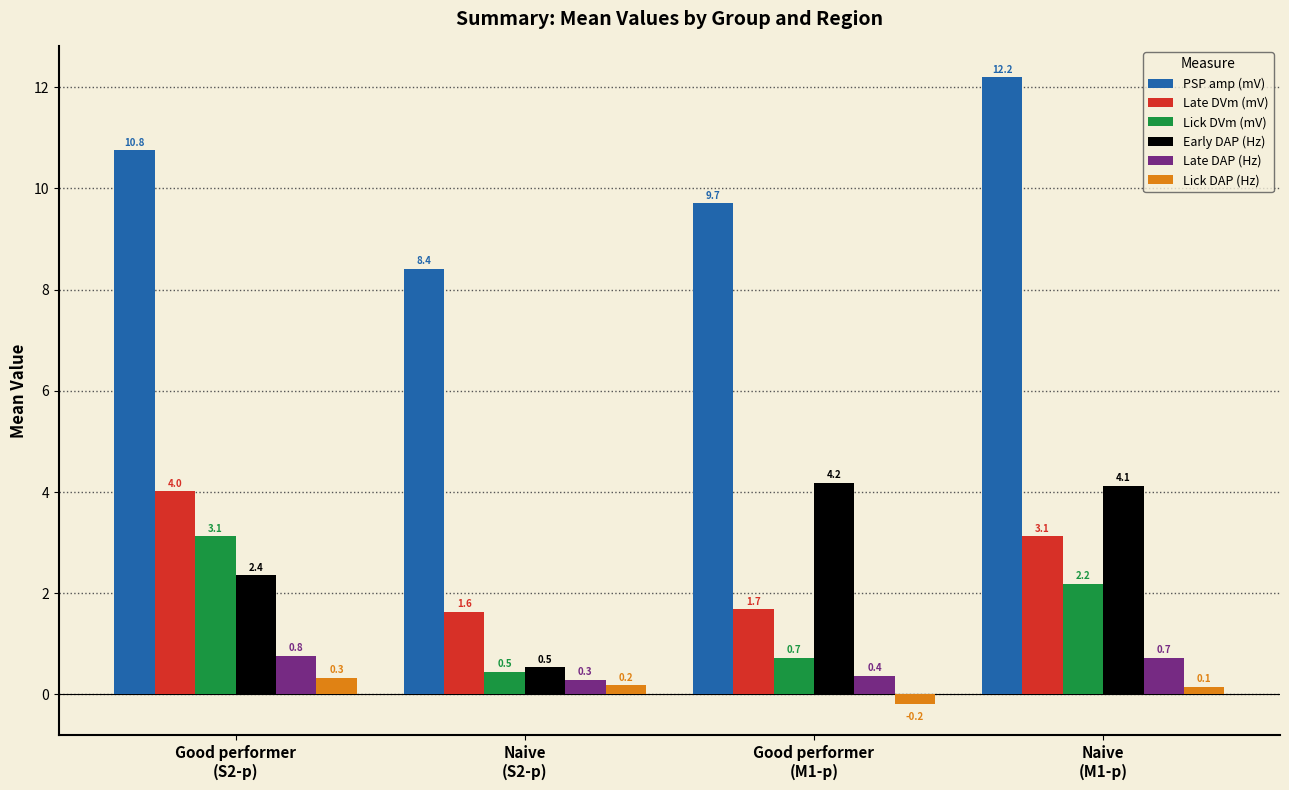

The value of PSP amp (mV) at Naive
(S2-p) is 8.4. True or false?

True